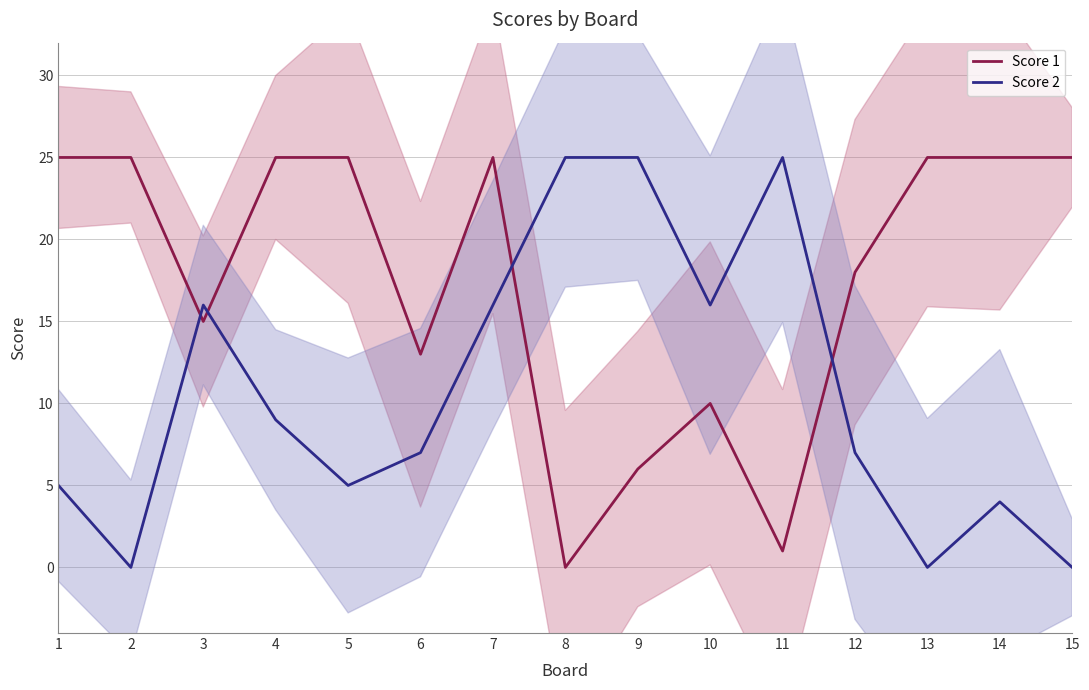

Read the Score 2 value at 12, to the nearest 5.

5